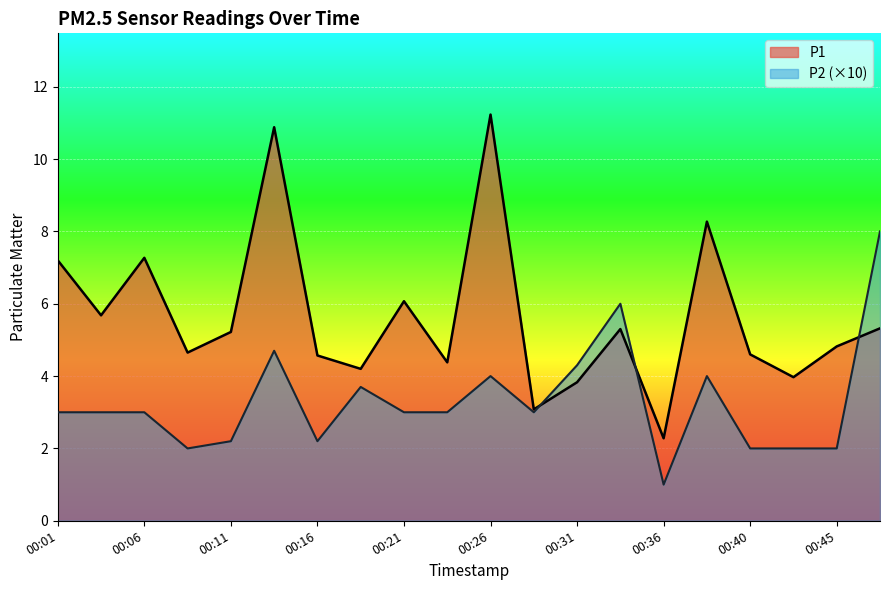

List the series in order of their peak value, highest first.

P1, P2 (×10)